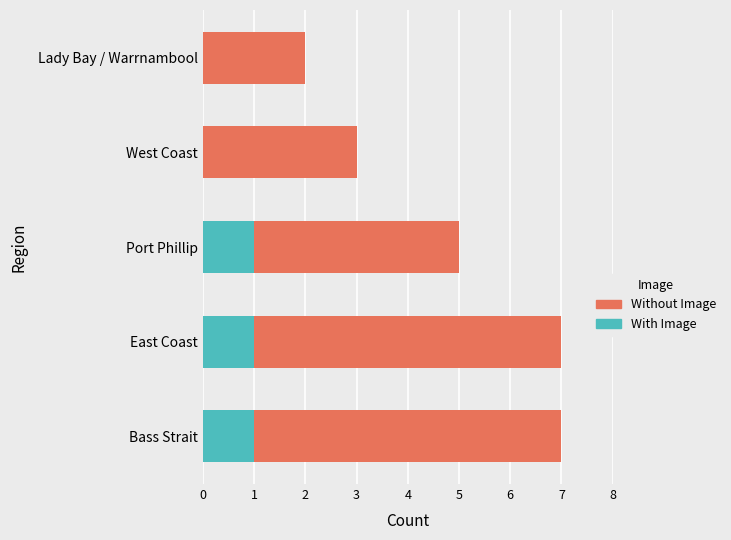

Is it true that With Image equals 1 at West Coast?

False